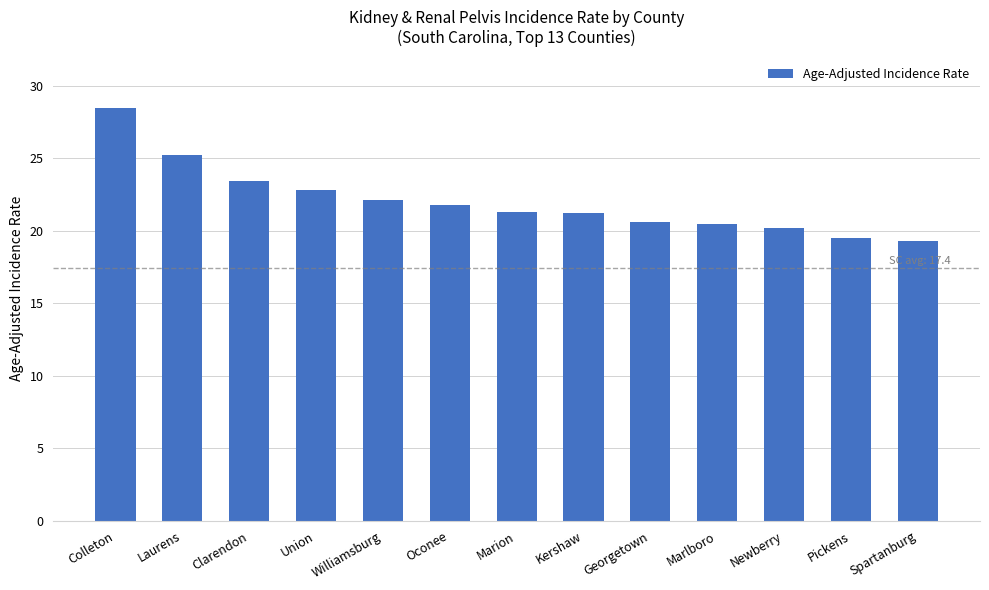

The chart shows a value of 5.7 at Marlboro. True or false?

False